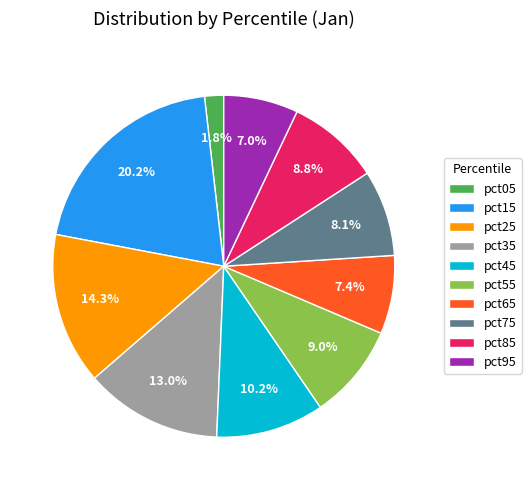

Does pct75 represent more than half of the total?

No